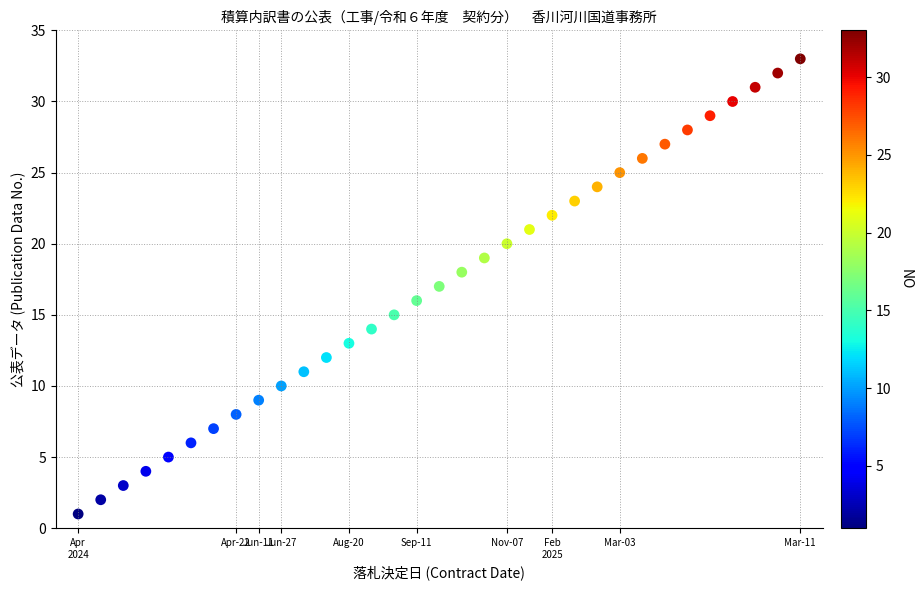

What is the range of X values (max minus min)?

32